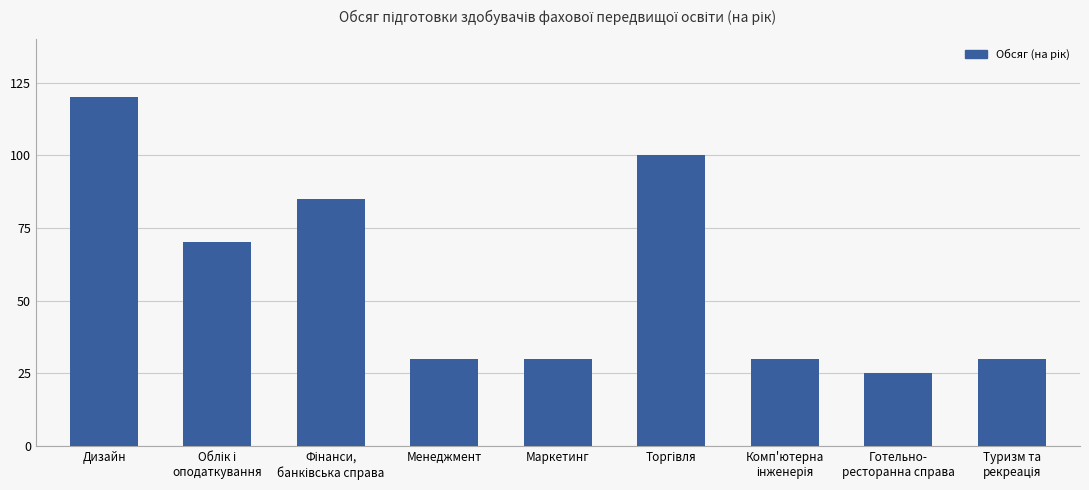

Where does the data first go above 30?

Дизайн